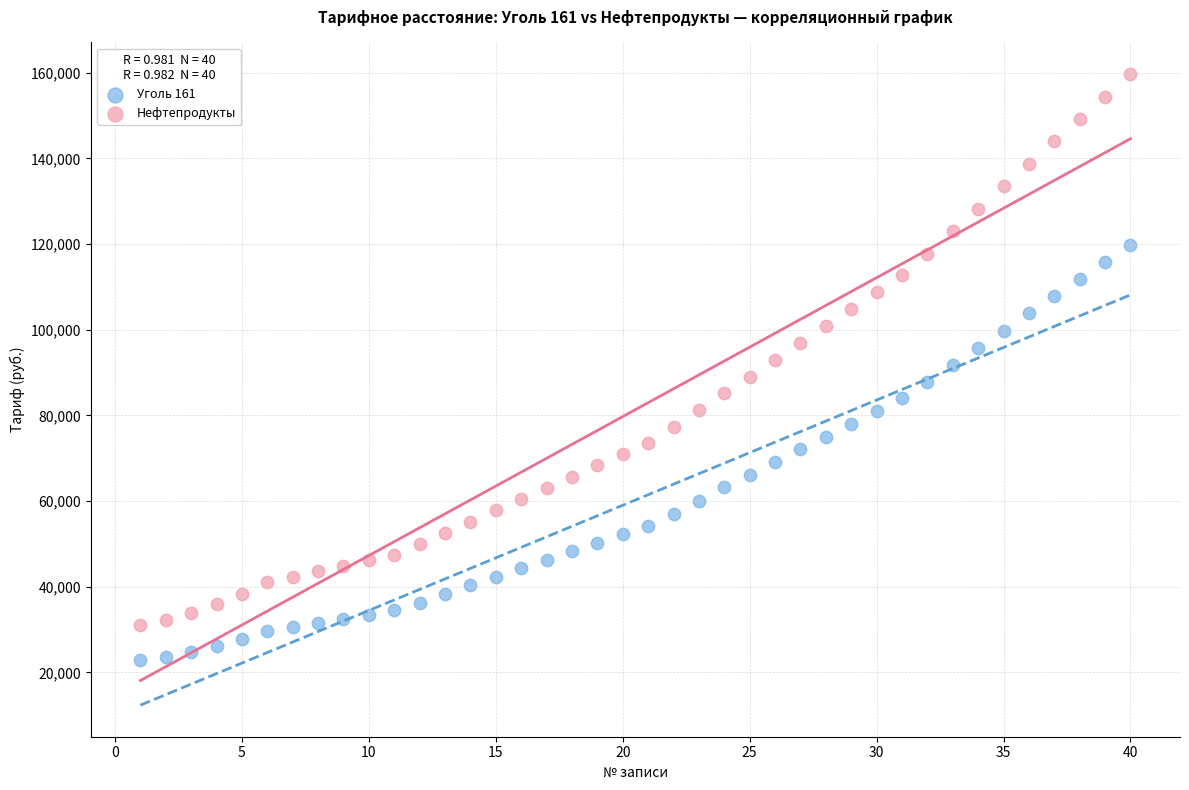

Across all data points, what is the range of Y values (max minus min)?

136921